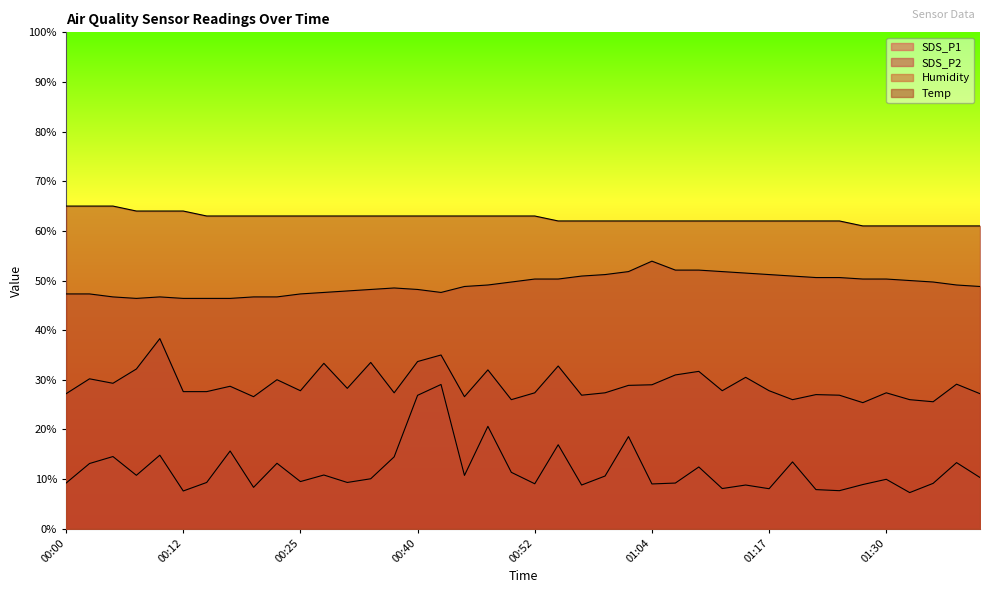

What is the total value across all series at 01:07?

154.3